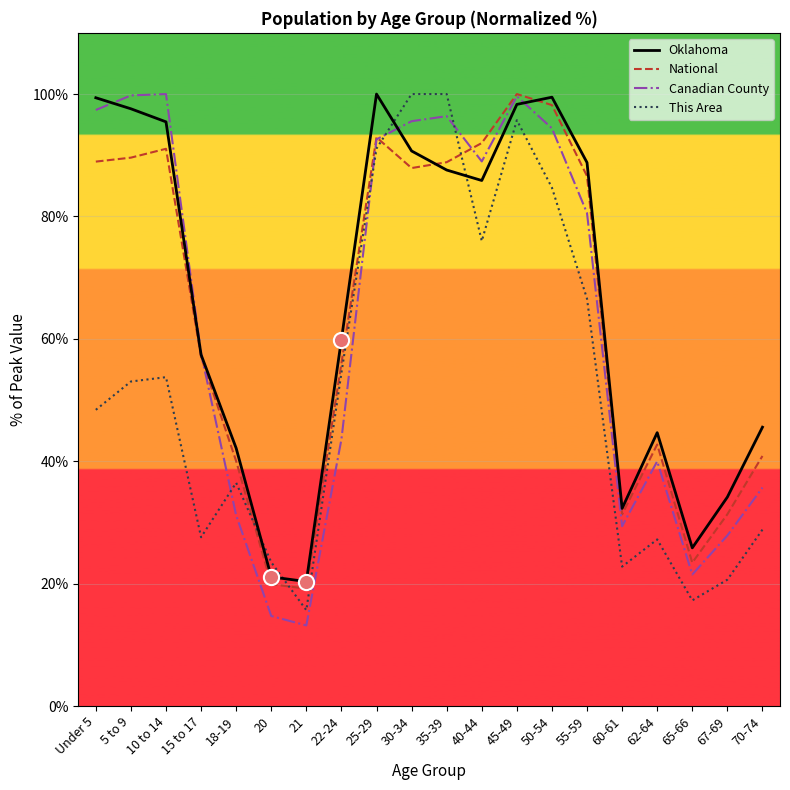

What is the difference between the highest and lowest values at 20?

8.8